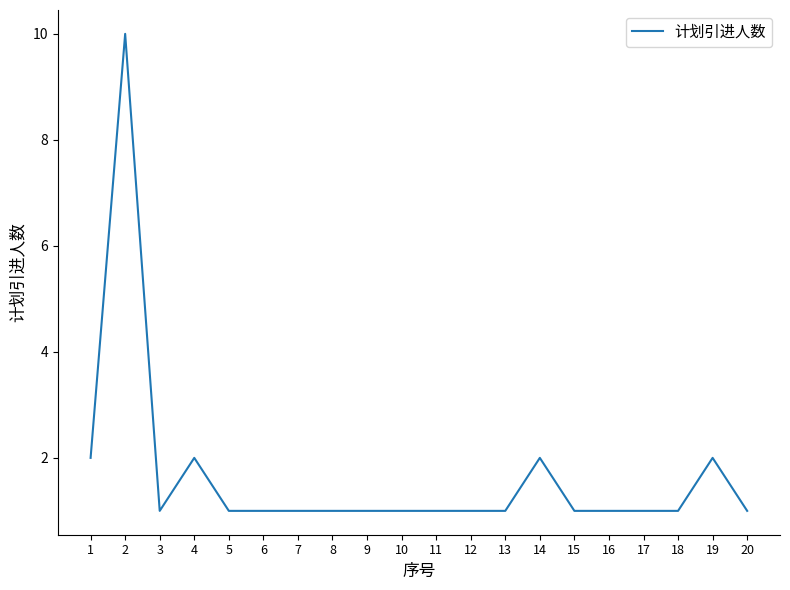

How many lines are shown in the chart?

1